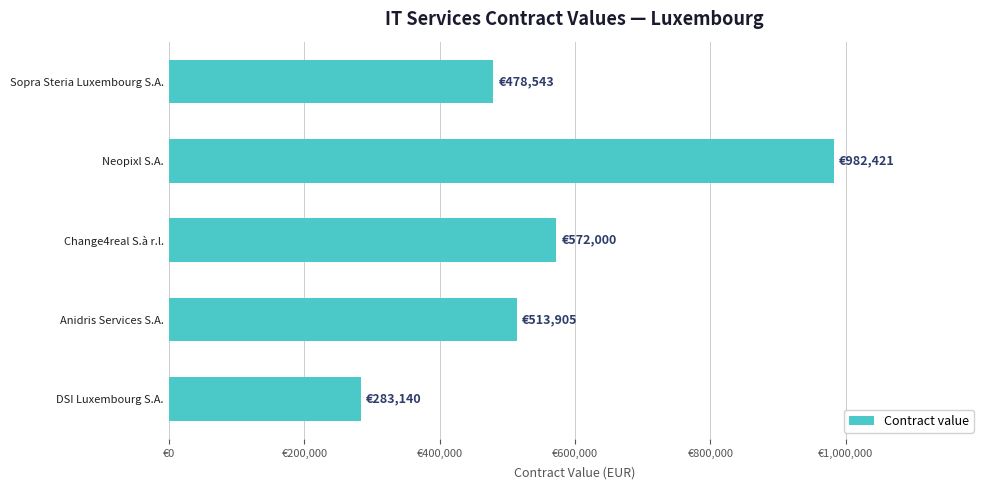

Are the bars horizontal?

Yes